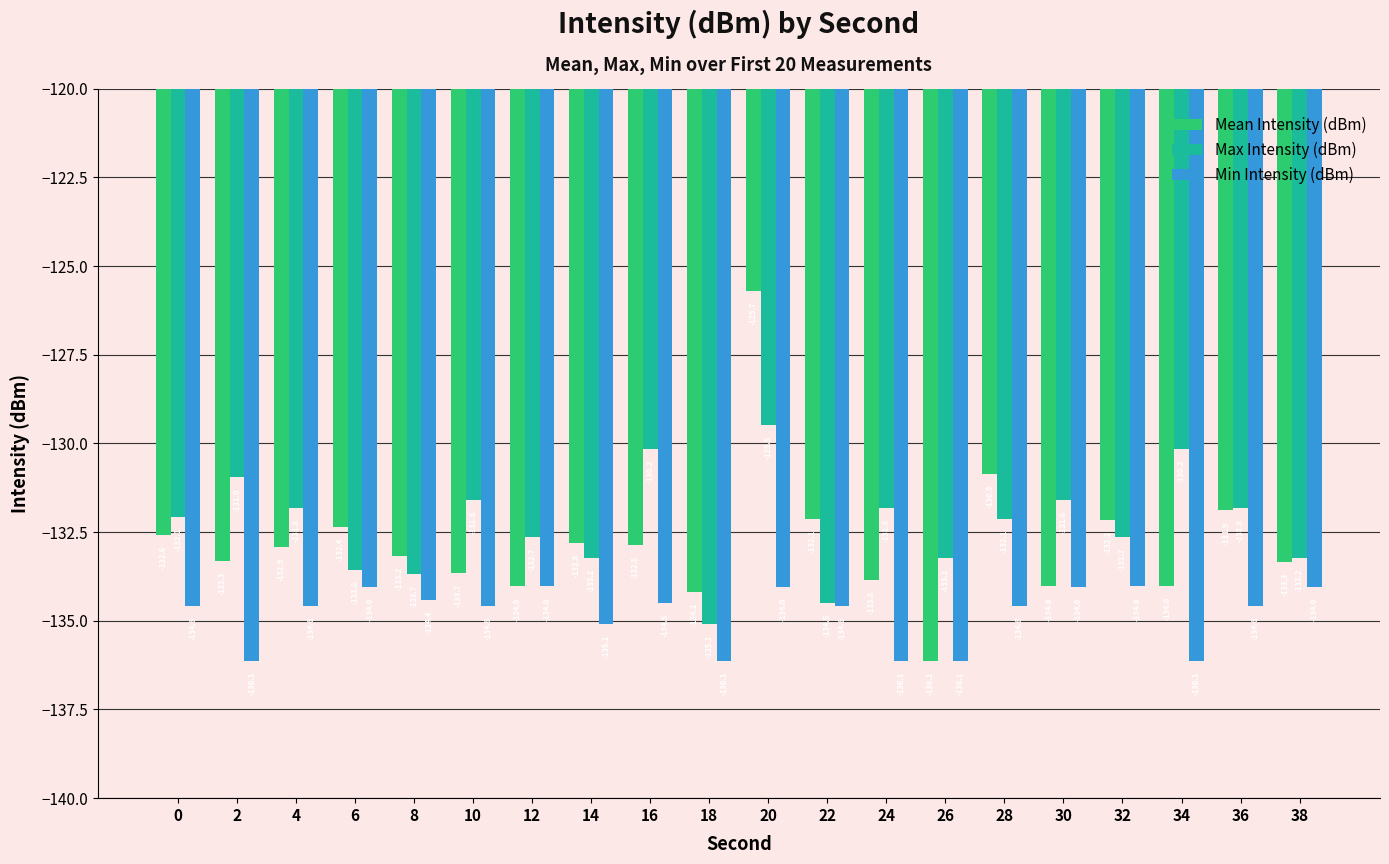

At 16, list the series in order from smallest to largest.

Min Intensity (dBm), Mean Intensity (dBm), Max Intensity (dBm)